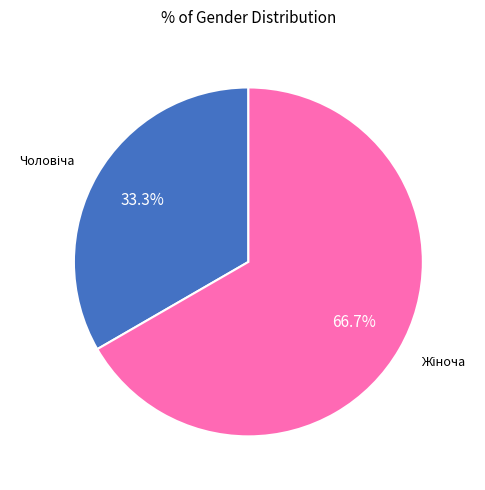

Is there any slice that represents more than half of the pie?

Yes